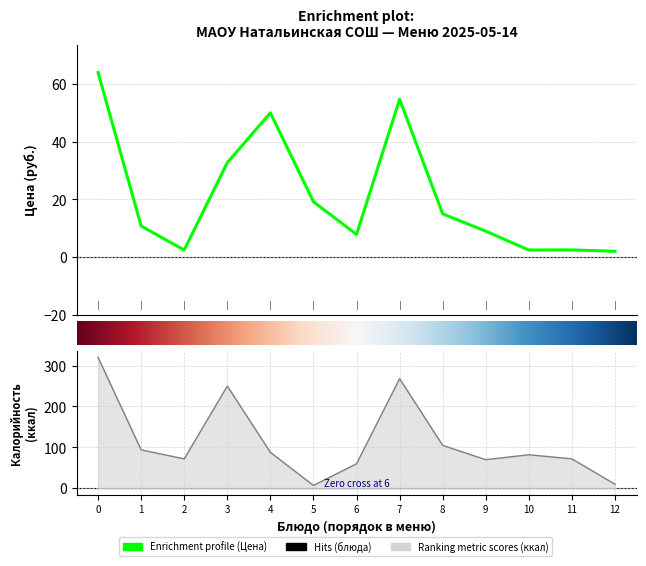

How many lines are shown in the chart?

2